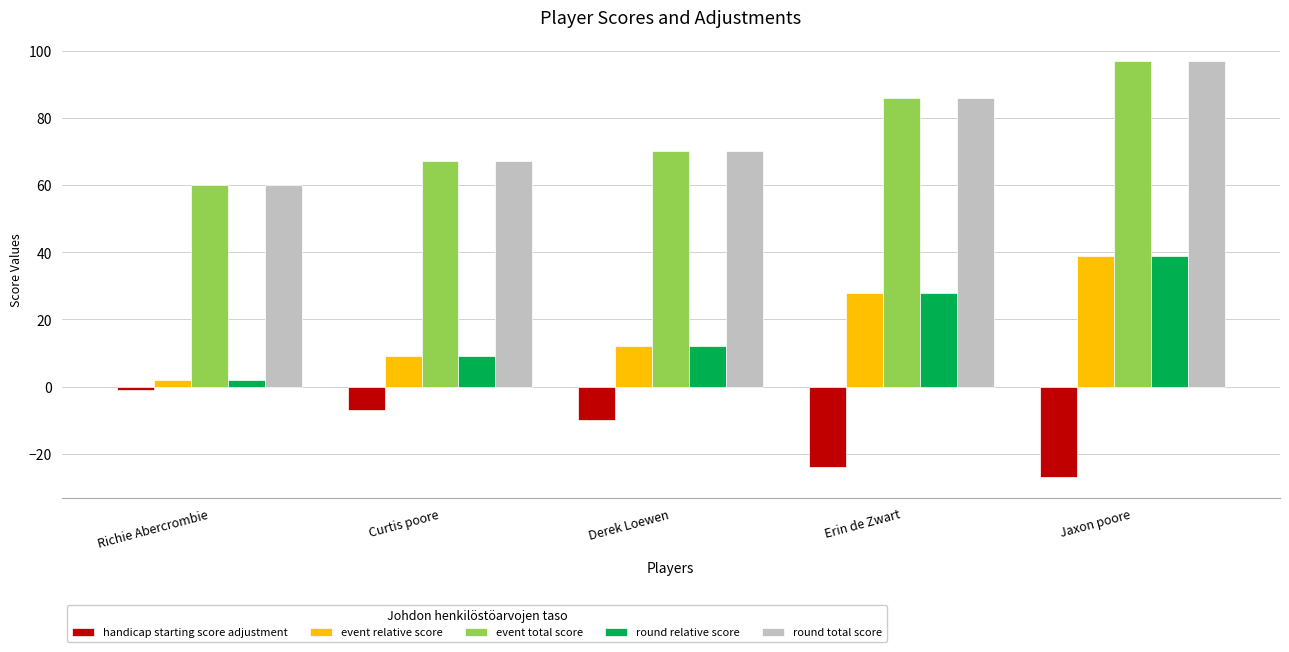

How many distinct data groups are displayed?

5